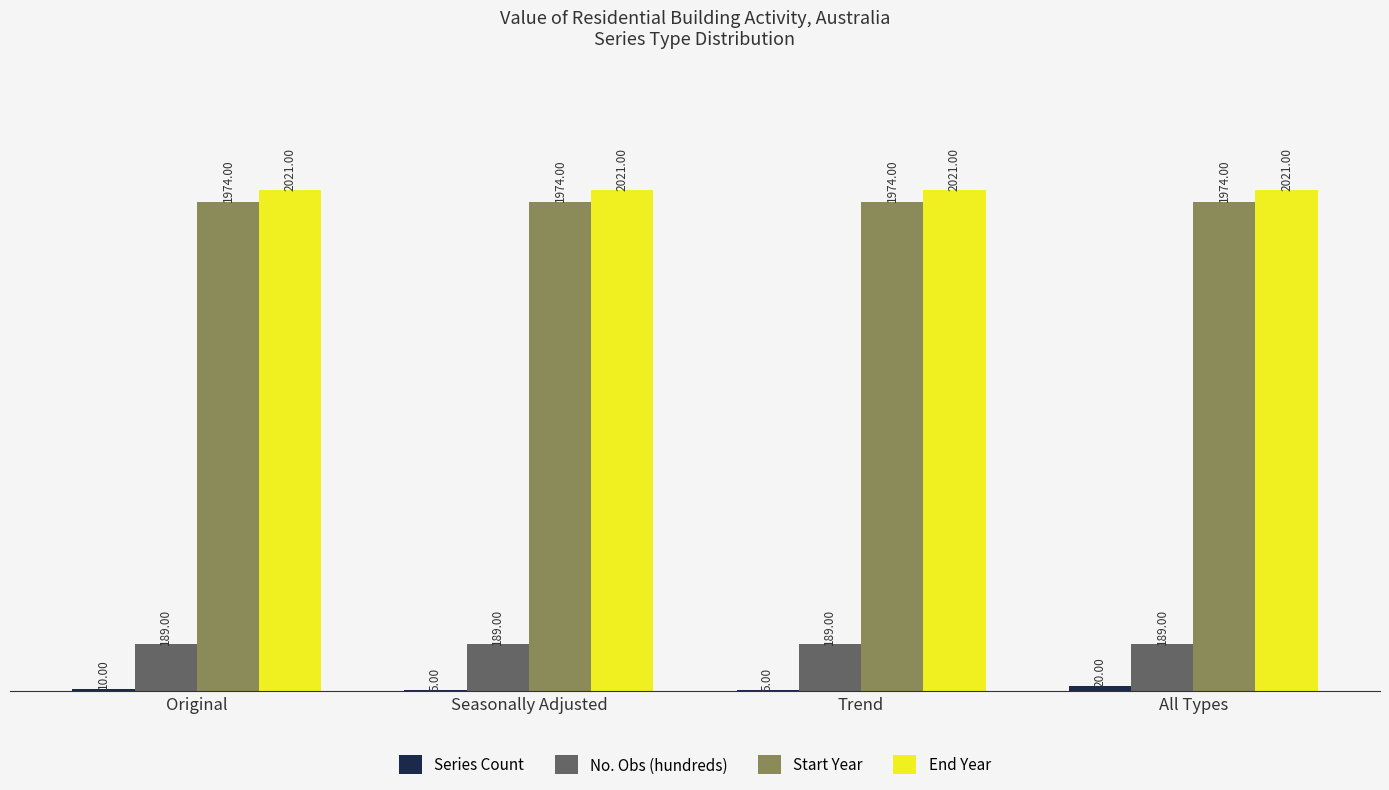

What is the average value of the End Year series?

2021